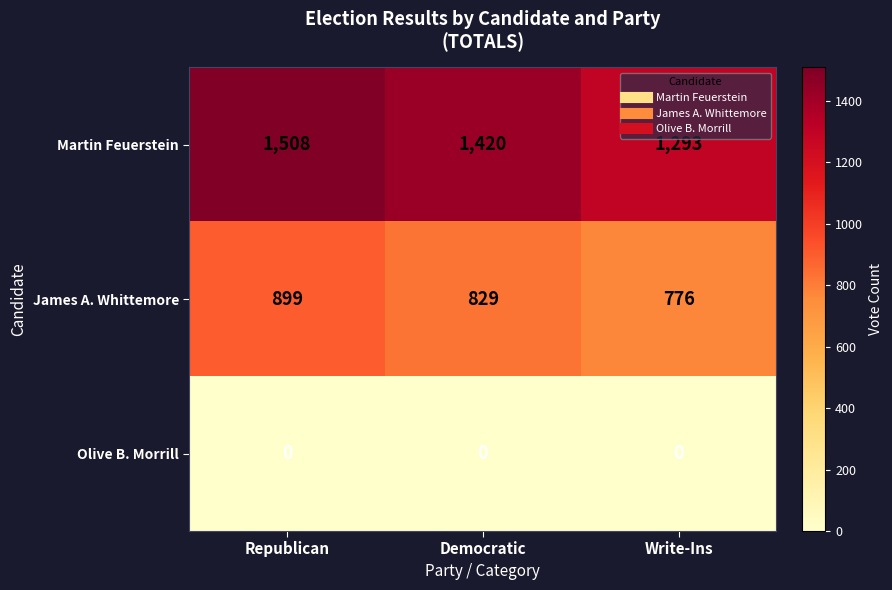

What is the total value across all series at Republican?

2407